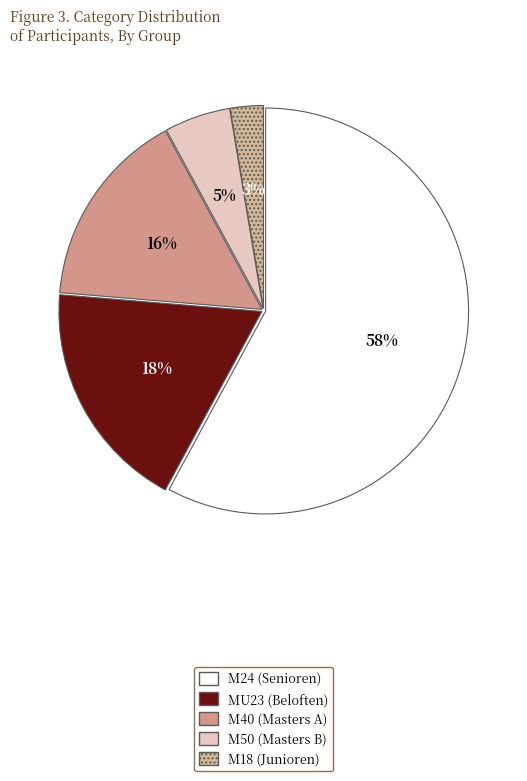

To the nearest percent, what percentage of the pie is M18 (Junioren)?

3%